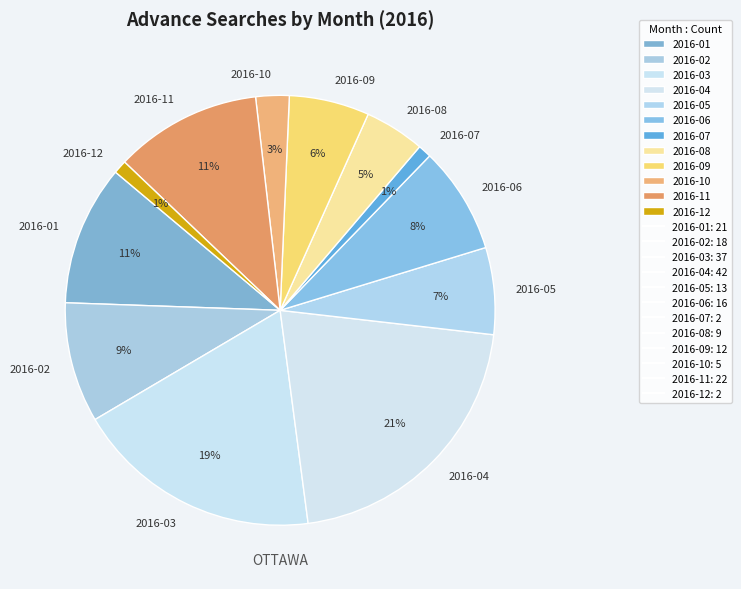

To the nearest percent, what is the difference between the largest and smallest slice percentages?

20%